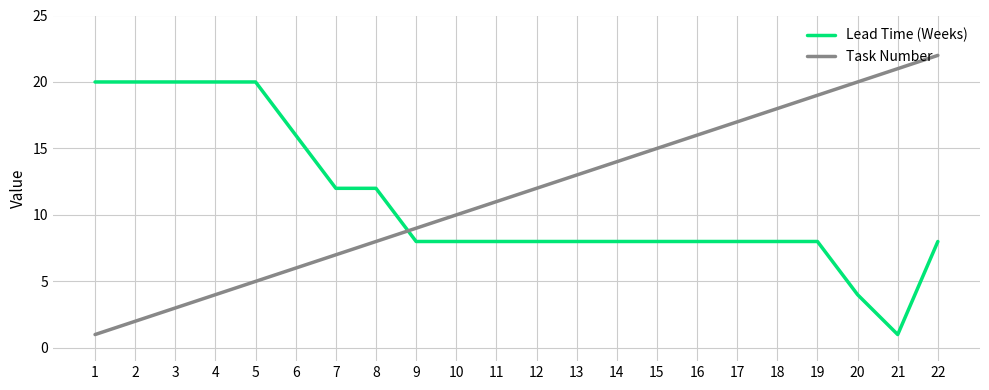

Reading right to left, list all the values displayed in this chart.

Lead Time (Weeks): 8	1	4	8	8	8	8	8	8	8	8	8	8	8	12	12	16	20	20	20	20	20
Task Number: 22	21	20	19	18	17	16	15	14	13	12	11	10	9	8	7	6	5	4	3	2	1